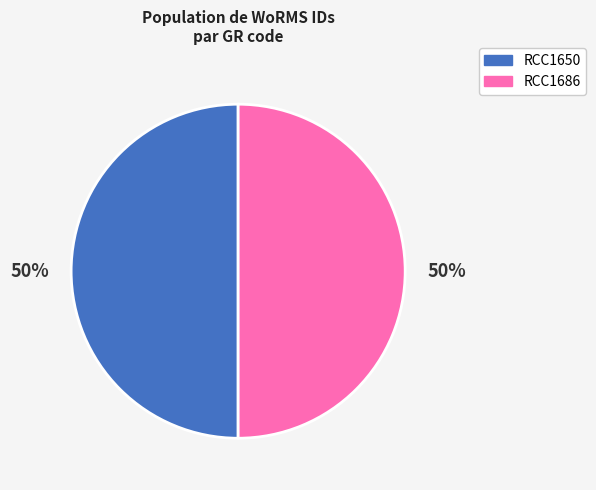

What percentage is the RCC1650 slice, to the nearest percent?

50%